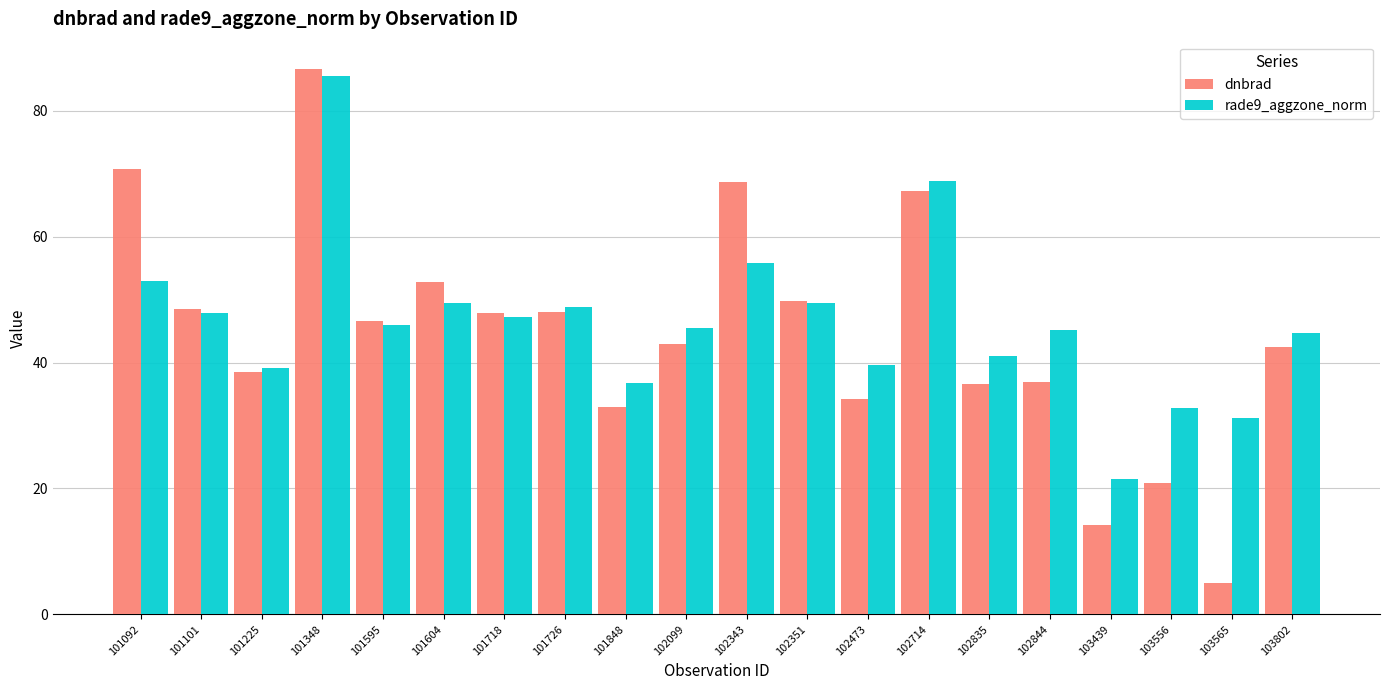

How many distinct data groups are displayed?

2